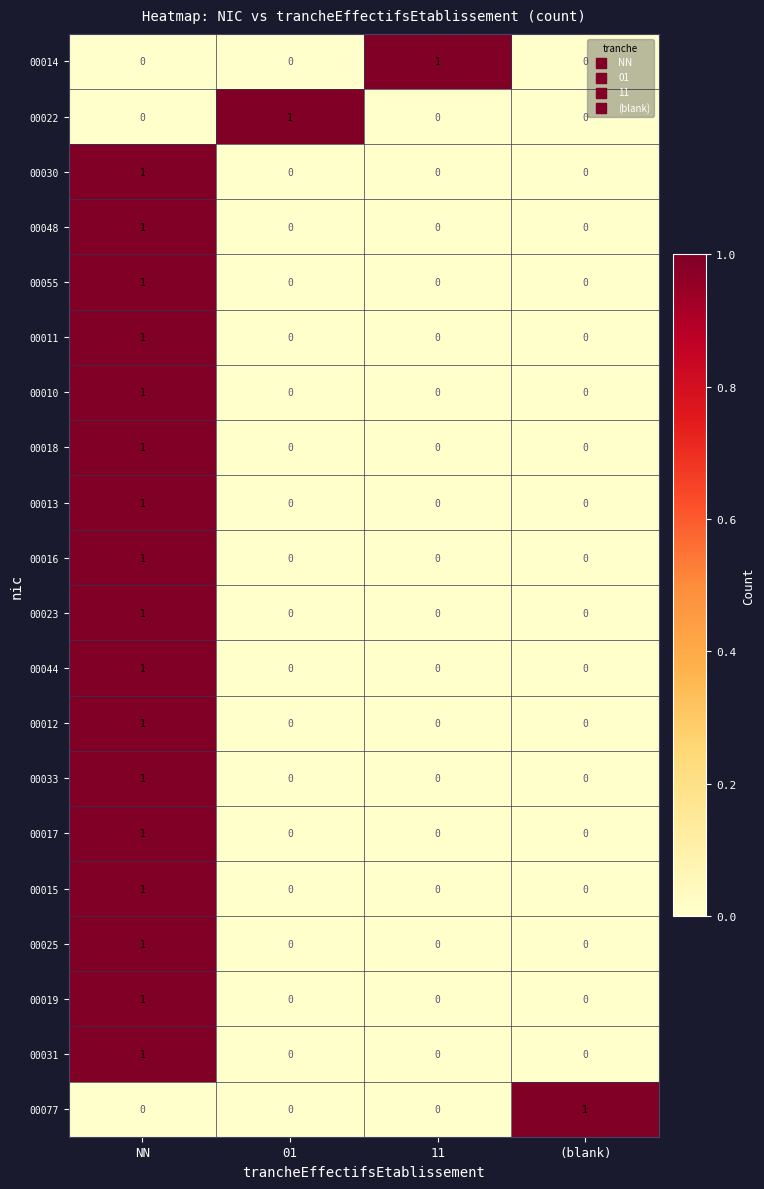

Is it true that 00023 equals 1 at 01?

False